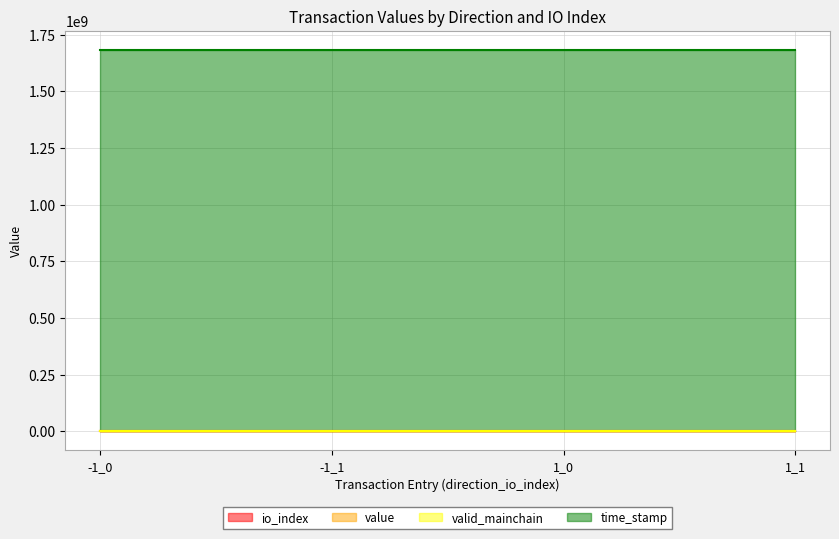

True or false: io_index and value intersect in this chart.

False